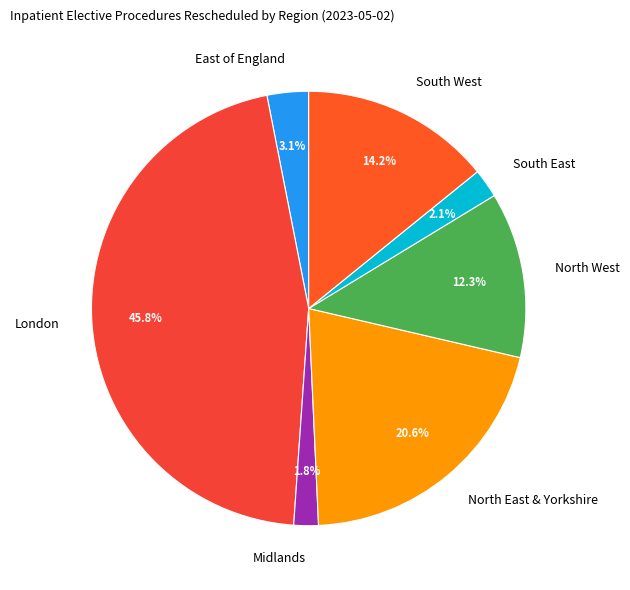

Does any single category account for the majority?

No